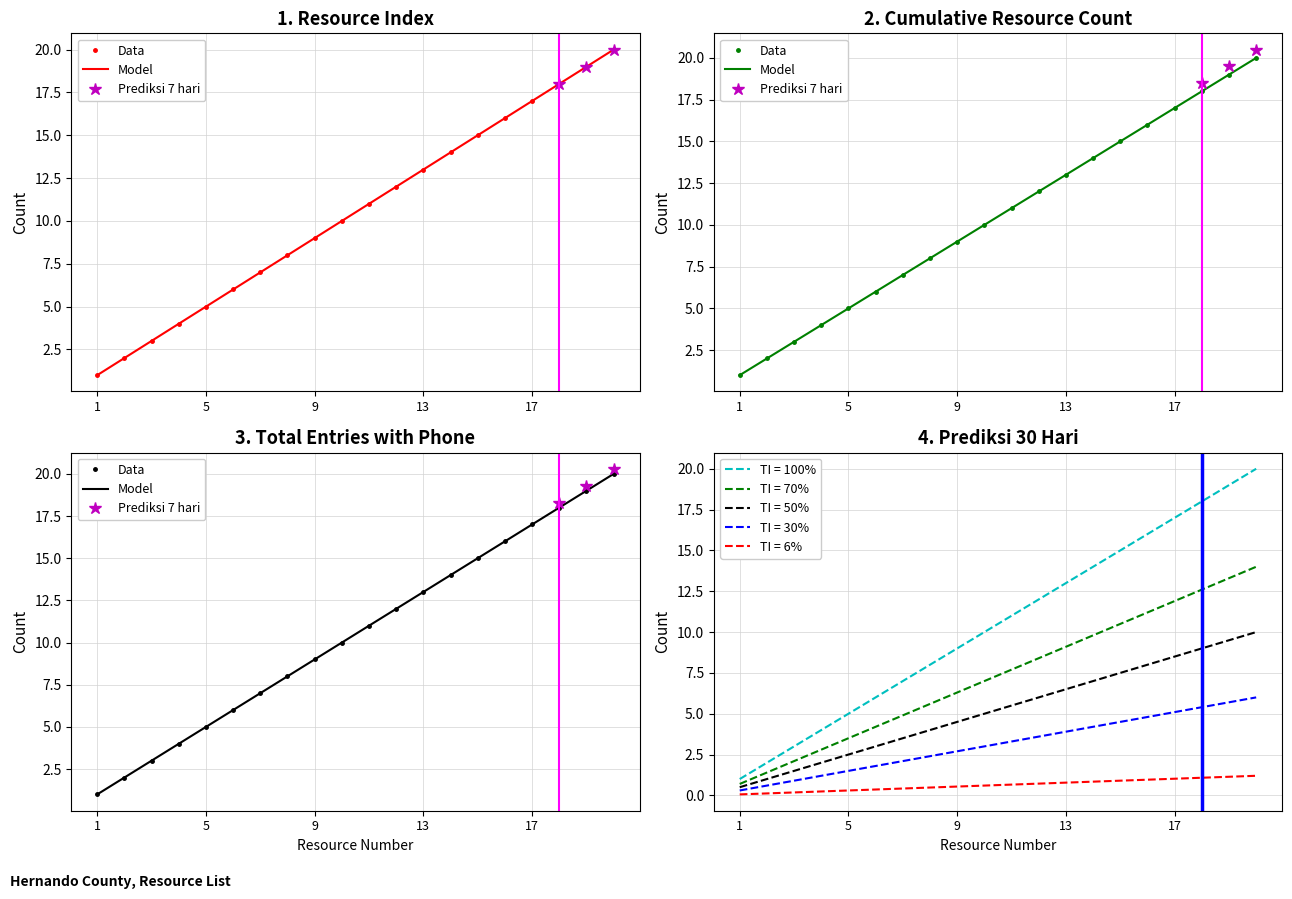

List the labels in order of value, largest first.

20, 19, 18, 17, 16, 15, 14, 13, 12, 11, 10, 9, 8, 7, 6, 5, 4, 3, 2, 1